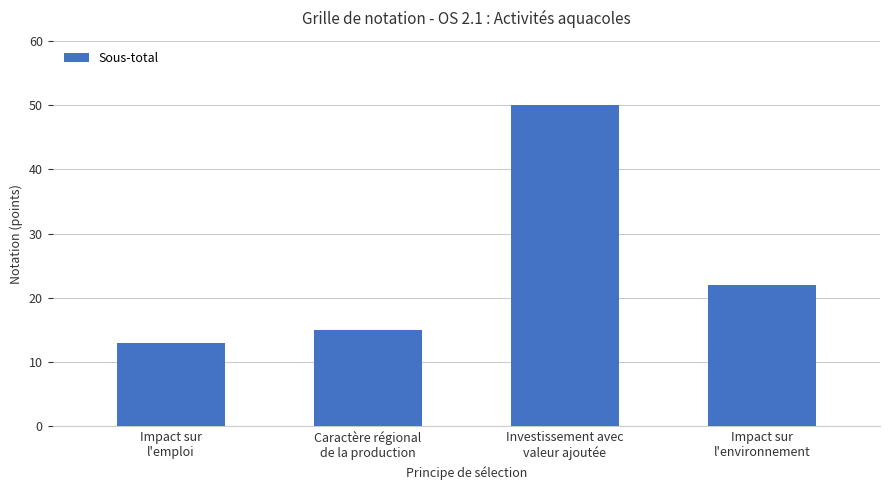

What is the minimum value shown in the chart?

13